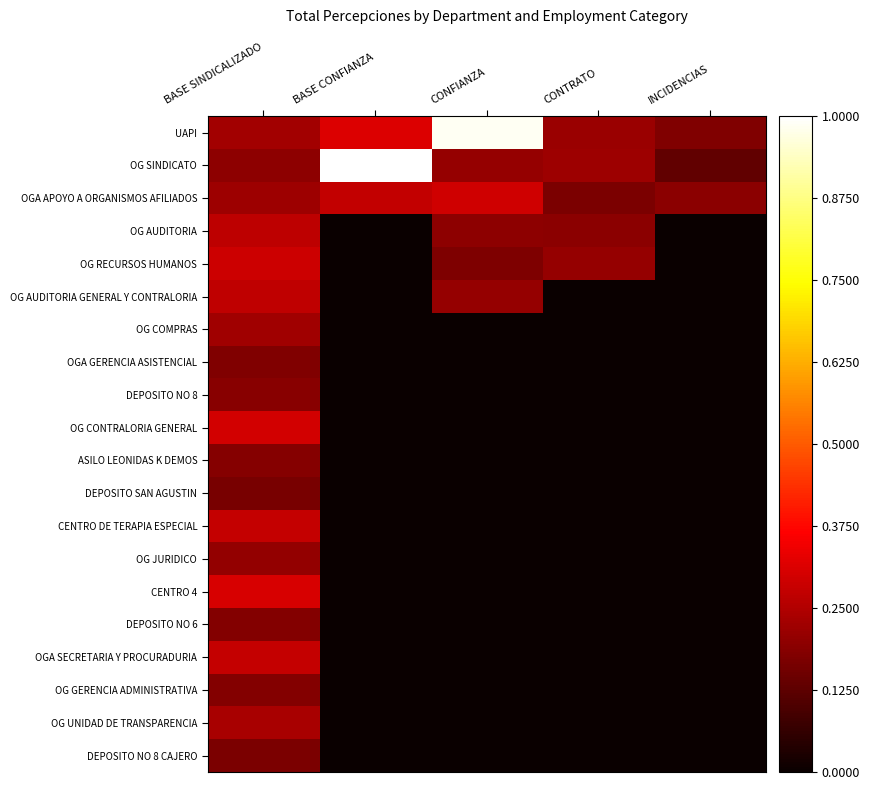

What is the spread (max minus min) of values at CONFIANZA?

1.0